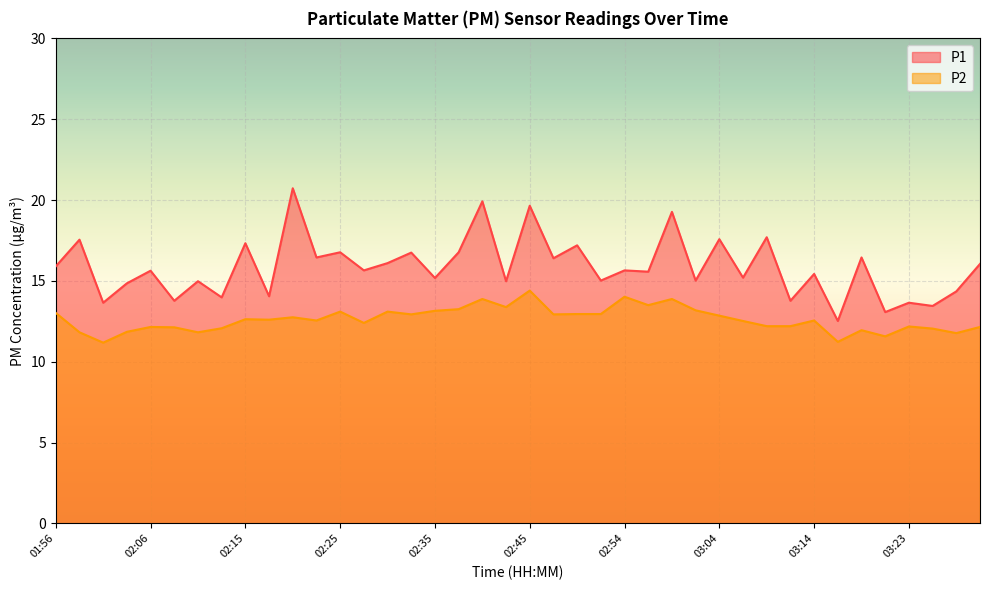

At which label does P2 first exceed 12?

01:56